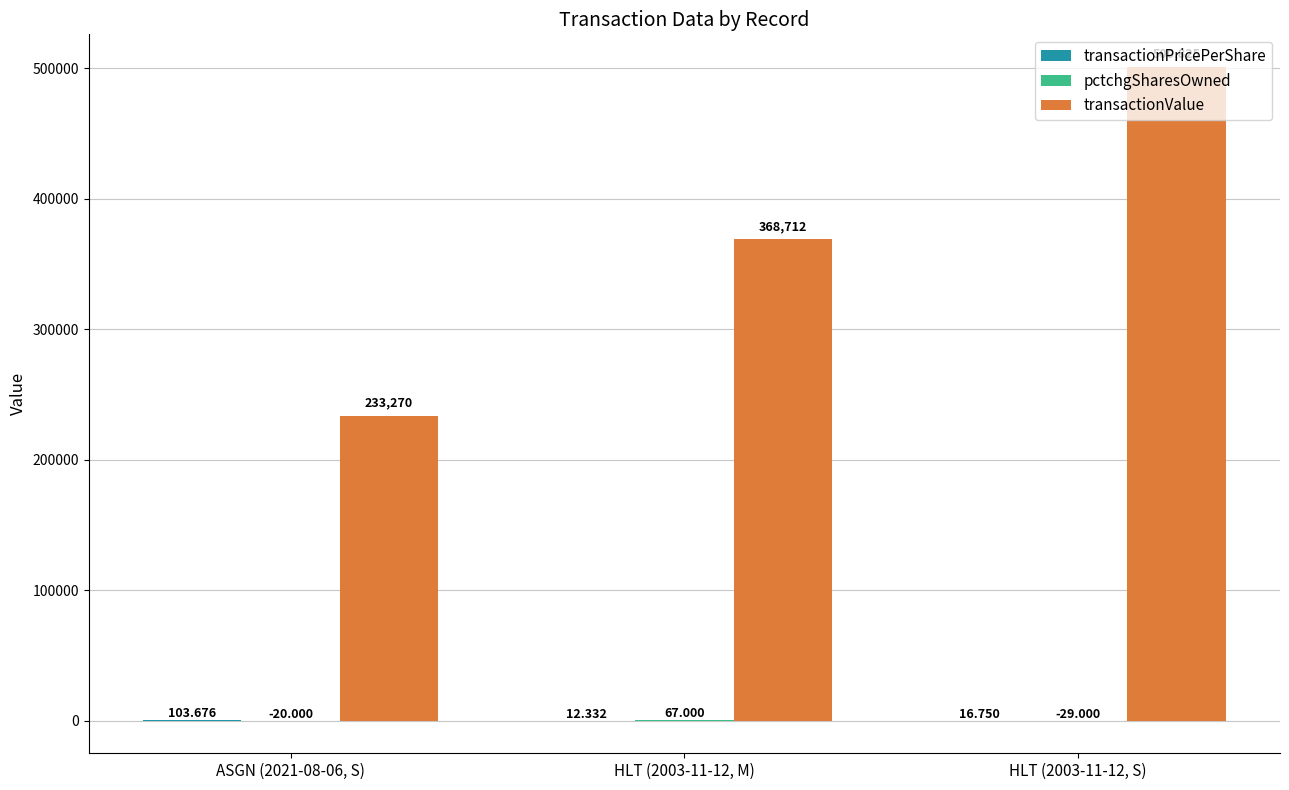

The transactionPricePerShare series shows 12.3 at HLT (2003-11-12, M). True or false?

True